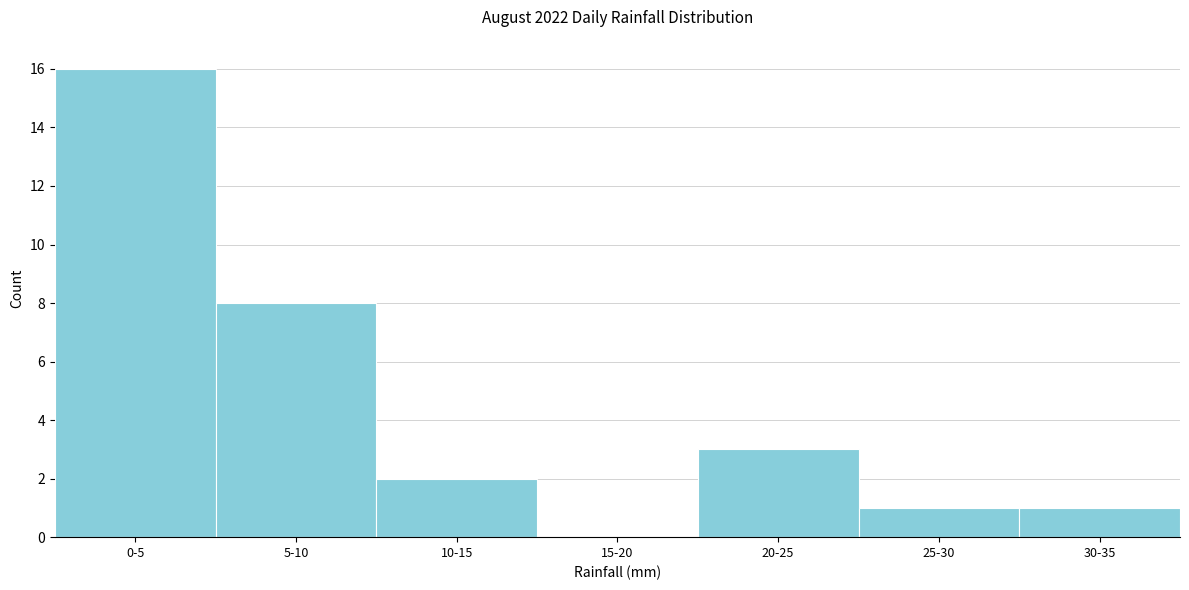

Reading left to right, transcribe all the data shown in this chart.

0-5=16	5-10=8	10-15=2	15-20=0	20-25=3	25-30=1	30-35=1